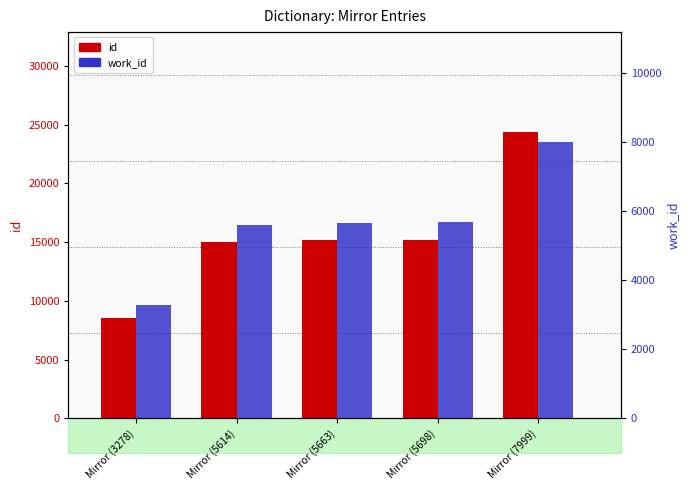

What is the spread (max minus min) of values at Mirror (3278)?

5261